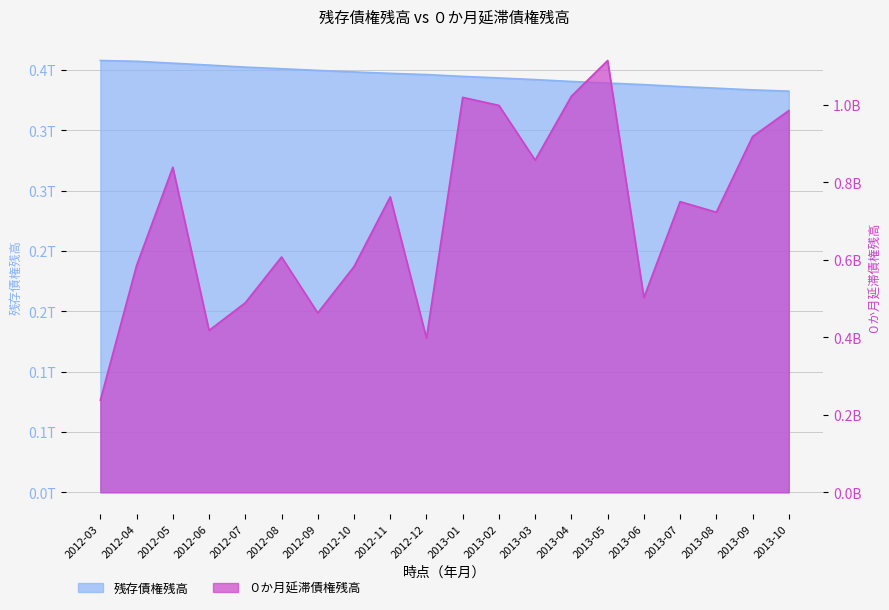

What is the sum of all ０か月延滞債権残高(兆) values?

14.3